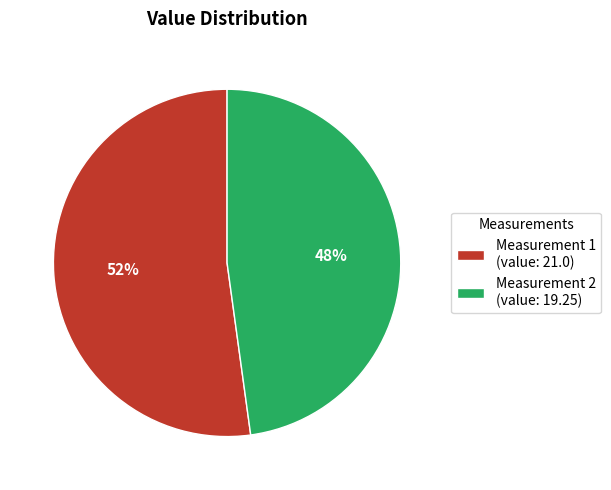

Which category has the biggest portion of the pie?

Measurement 1 (value: 21.0)